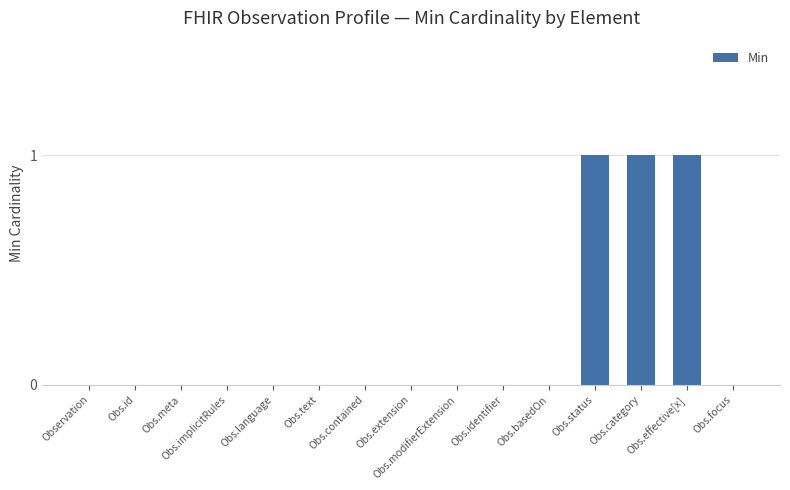

What is the sum of all values?

3